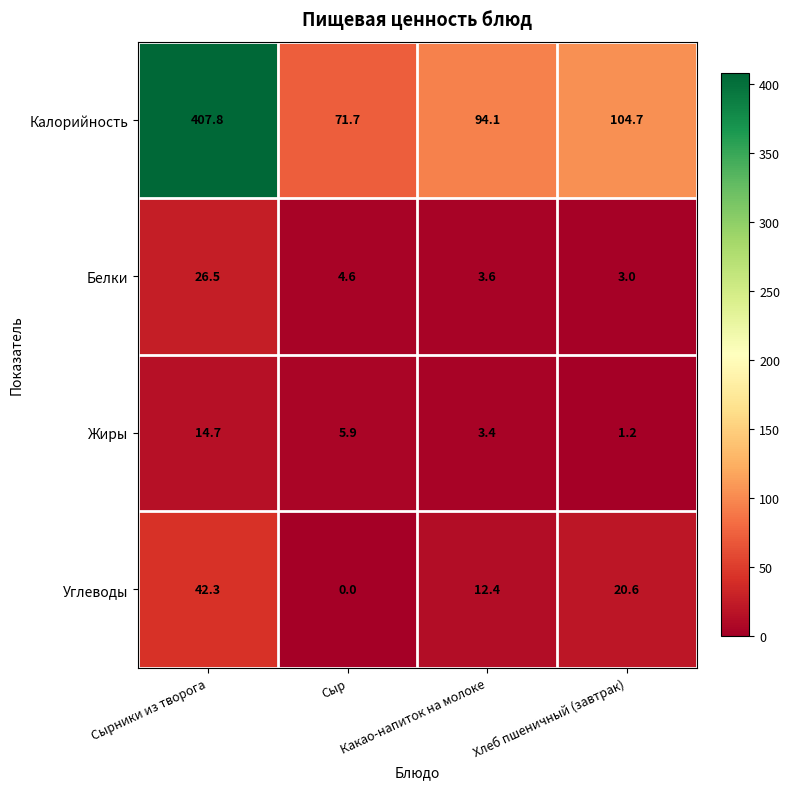

Rank the series by their maximum value, from highest to lowest.

Калорийность, Углеводы, Белки, Жиры